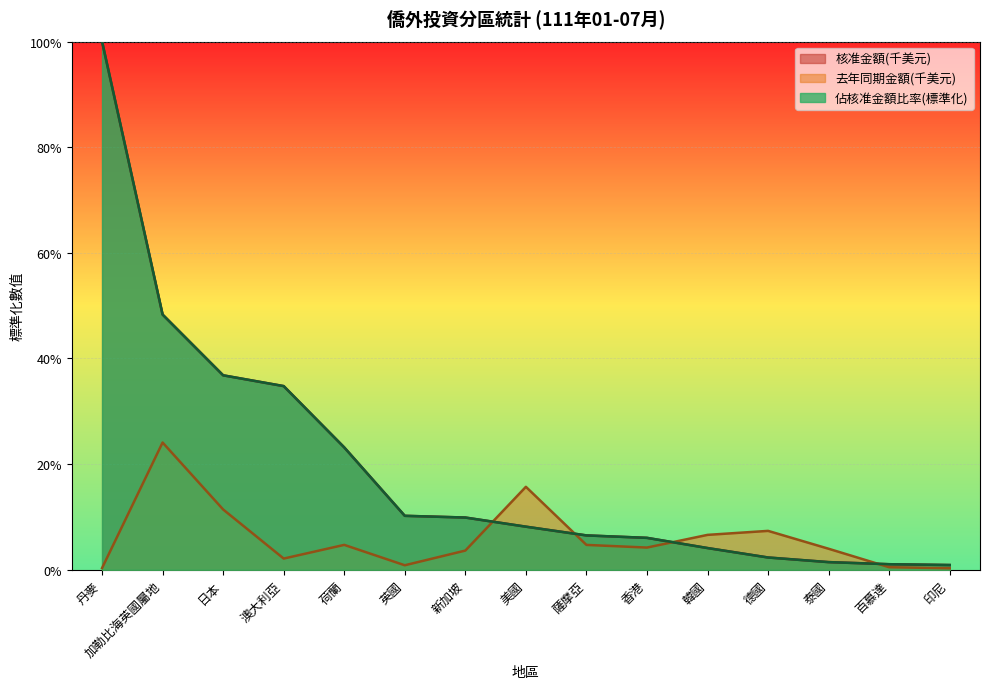

True or false: 佔核准金額比率 has more than 1 points higher than both neighbors.

False